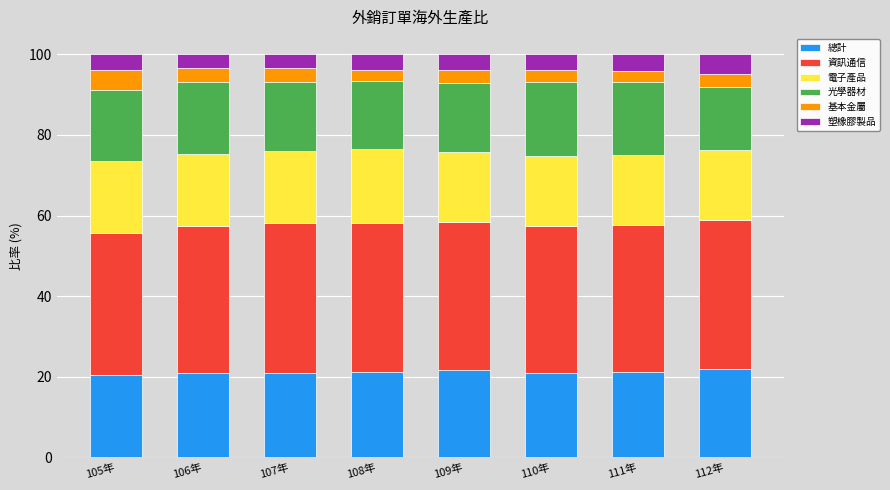

What is the total value across all series at 107年?

100.0